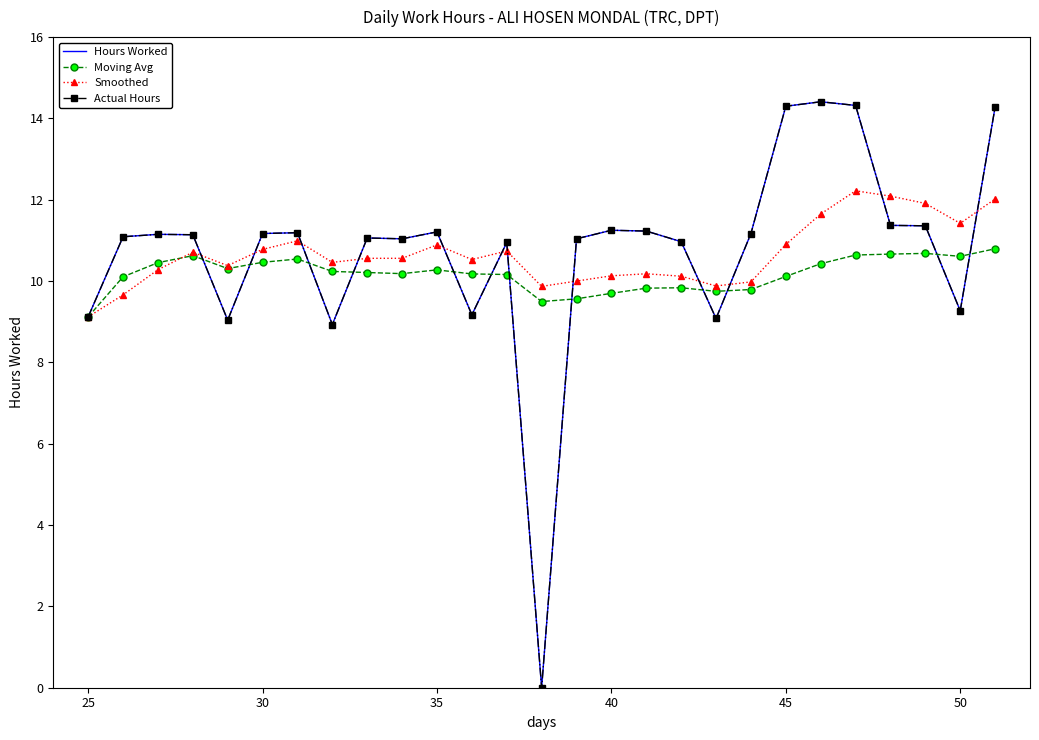

Does the chart have visible grid lines?

No